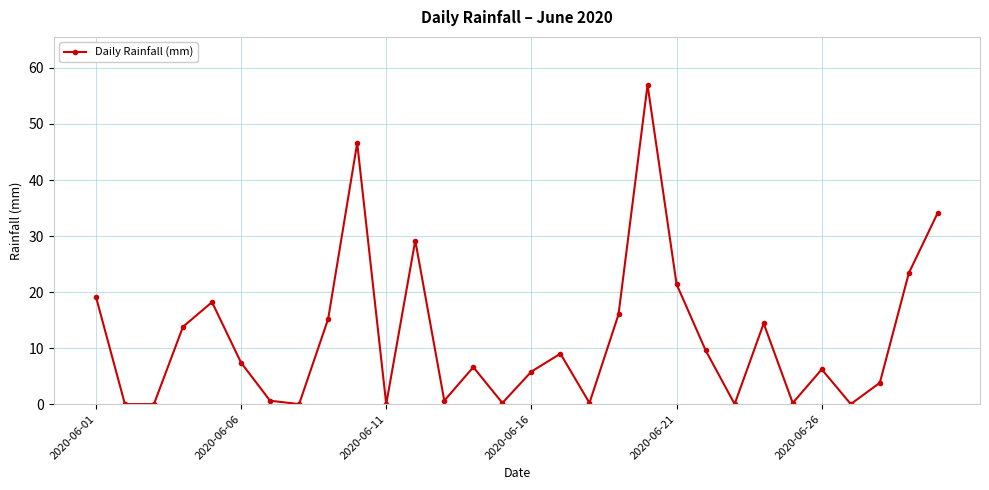

What is the value of the 20th point from the left?

57.0